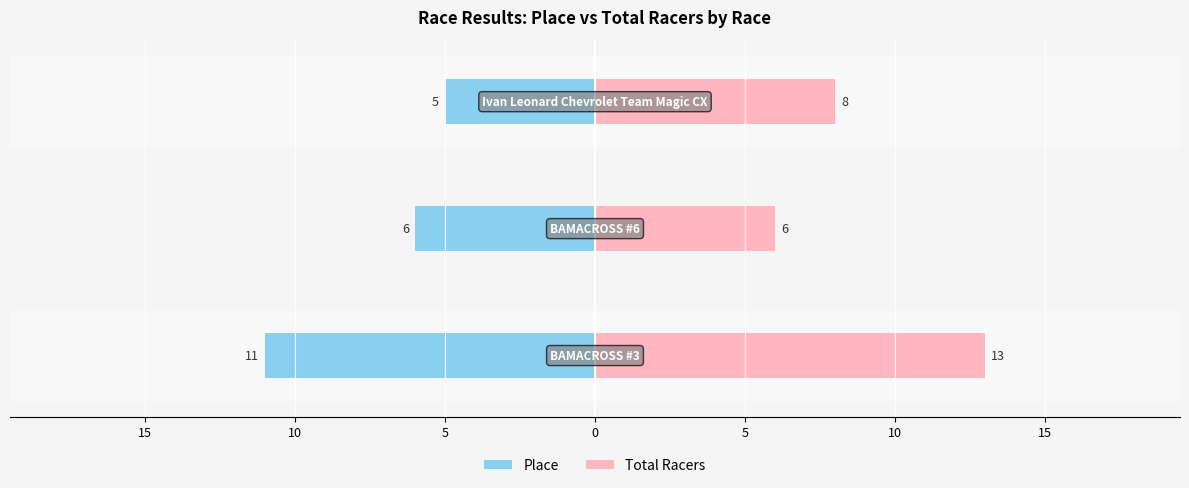

Count the Place values in the range -11 to -5.

3